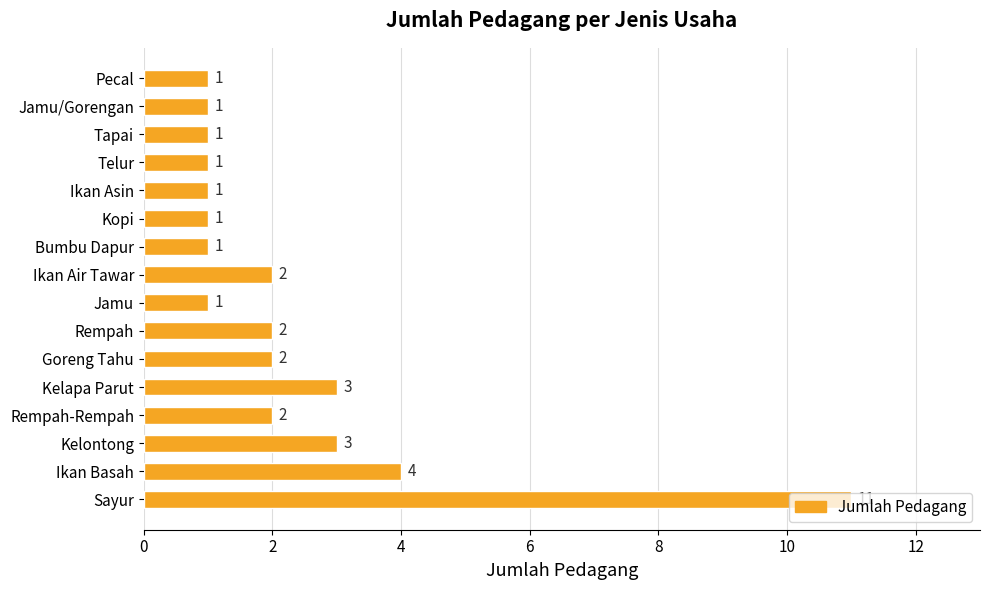

The value at Jamu/Gorengan is 2. True or false?

False